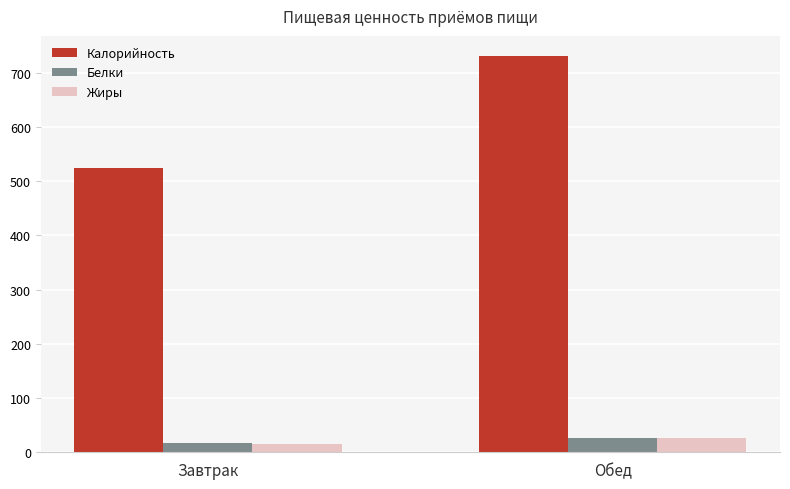

Reading left to right, what are all the values shown in this chart?

Калорийность: Завтрак=524.9	Обед=731.1
Белки: Завтрак=17.7	Обед=27.1
Жиры: Завтрак=15.3	Обед=27.1